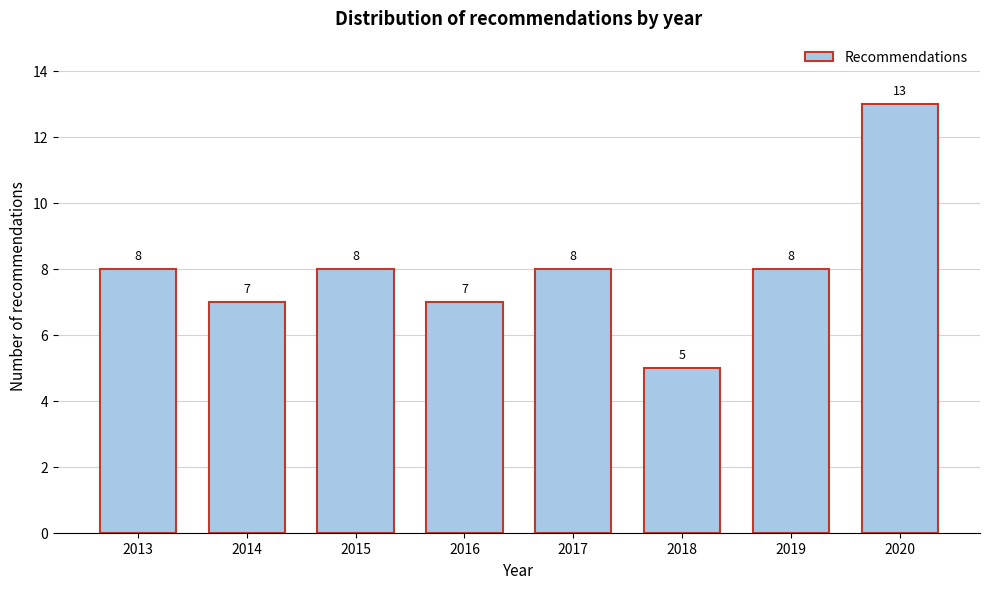

Reading right to left, what are all the values shown in this chart?

13	8	5	8	7	8	7	8